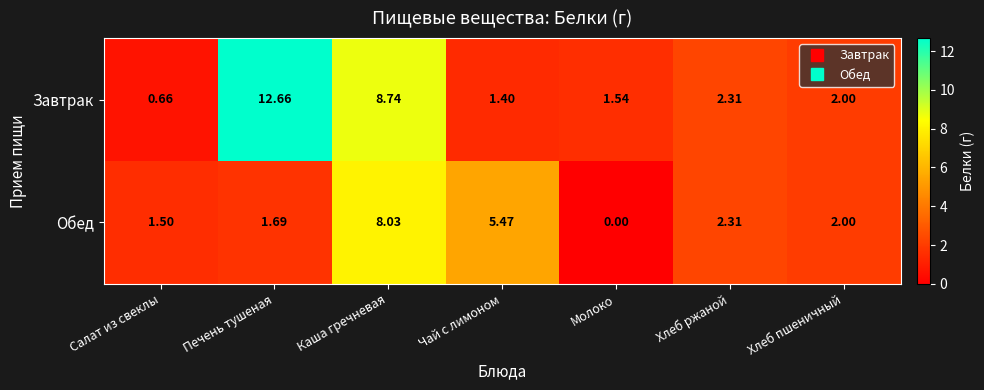

List the series in order of their peak value, highest first.

Завтрак, Обед